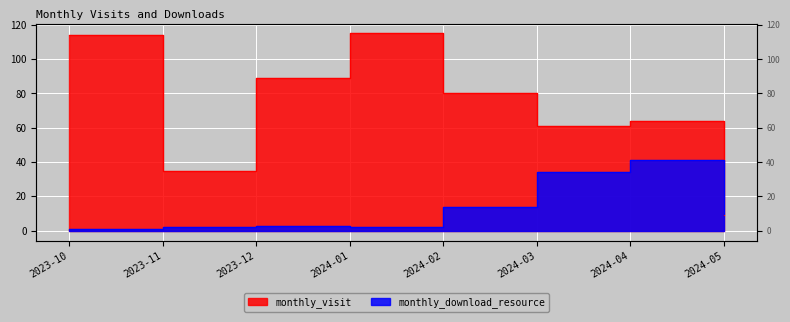

What is the label of the 4th point from the left?

2024-01